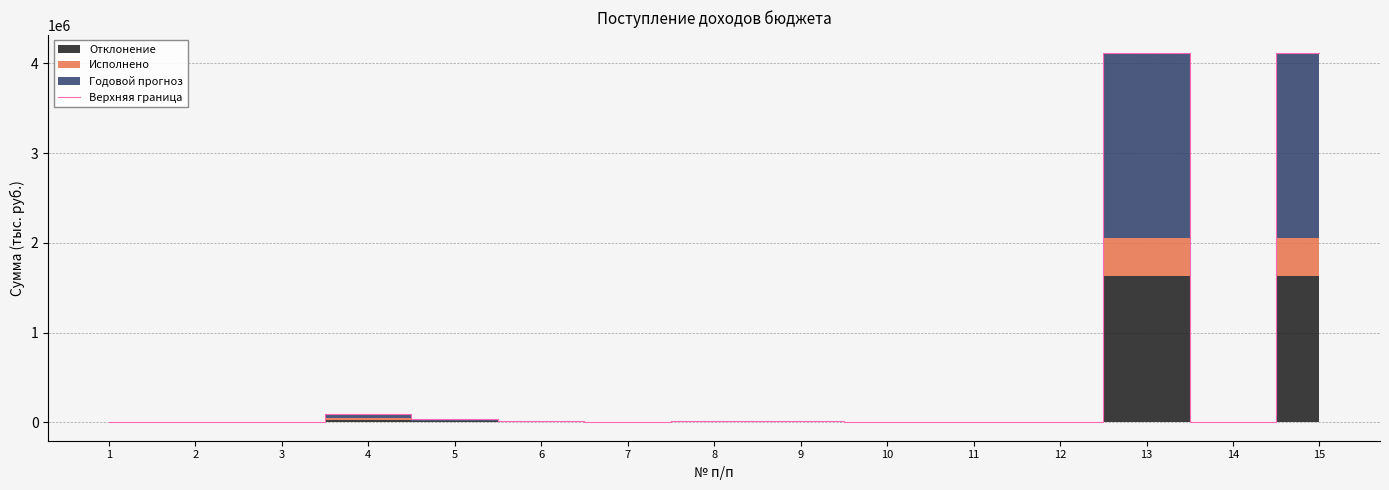

Rank the categories by value from lowest to highest.

12, 14, 2, 3, 1, 7, 11, 10, 8, 9, 6, 5, 4, 13, 15